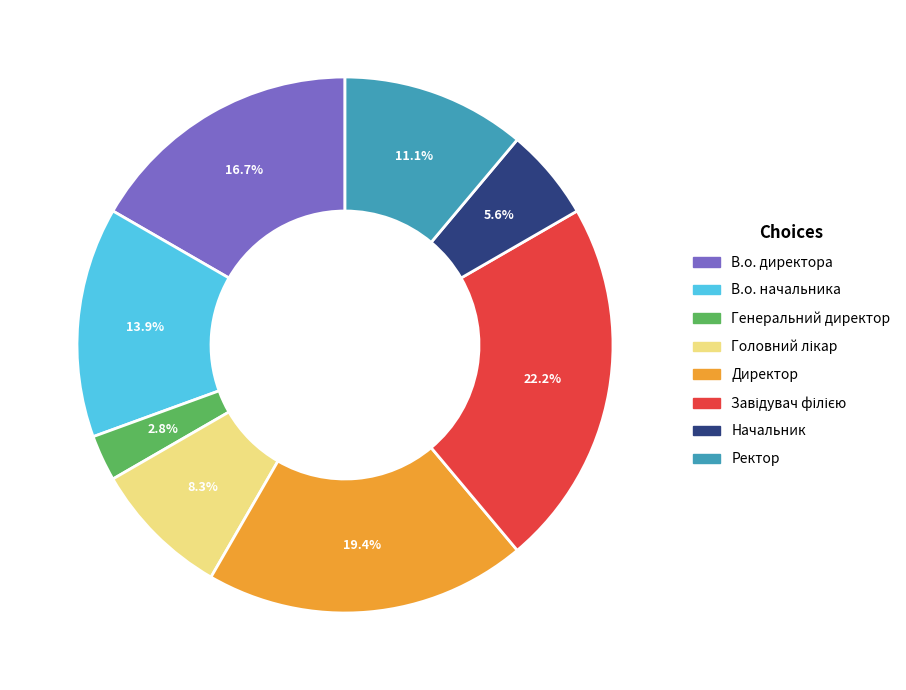

To the nearest percent, what percentage of the pie is В.о. директора?

17%